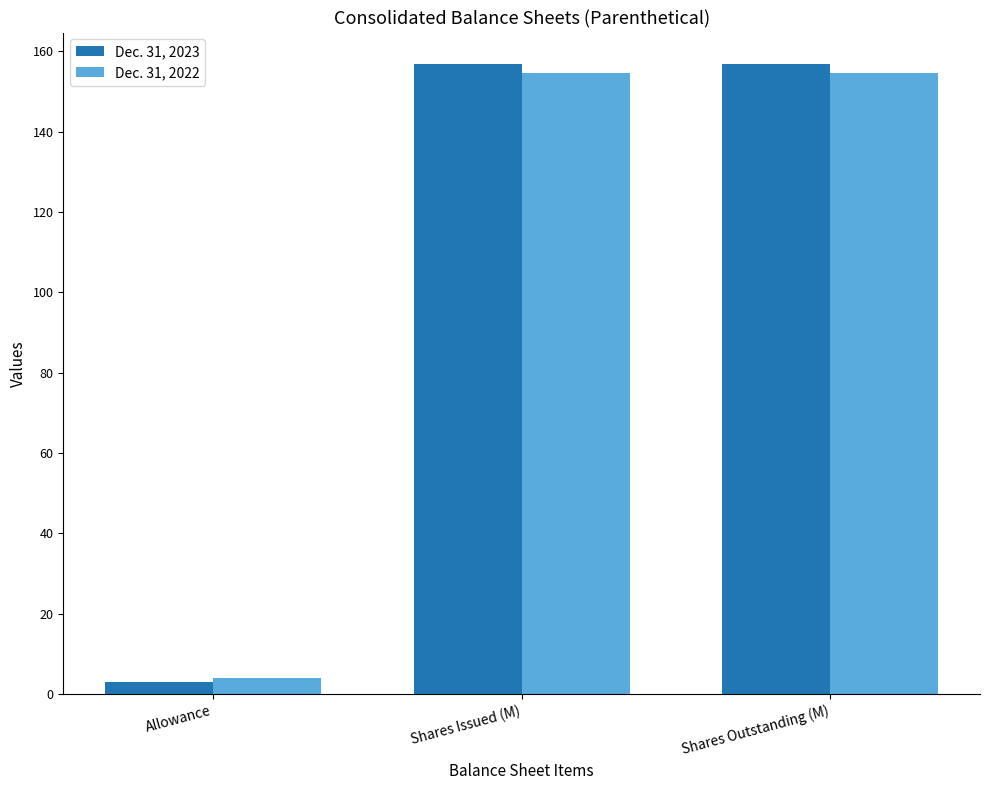

What is the spread (max minus min) of values at Shares Outstanding (M)?

2.3